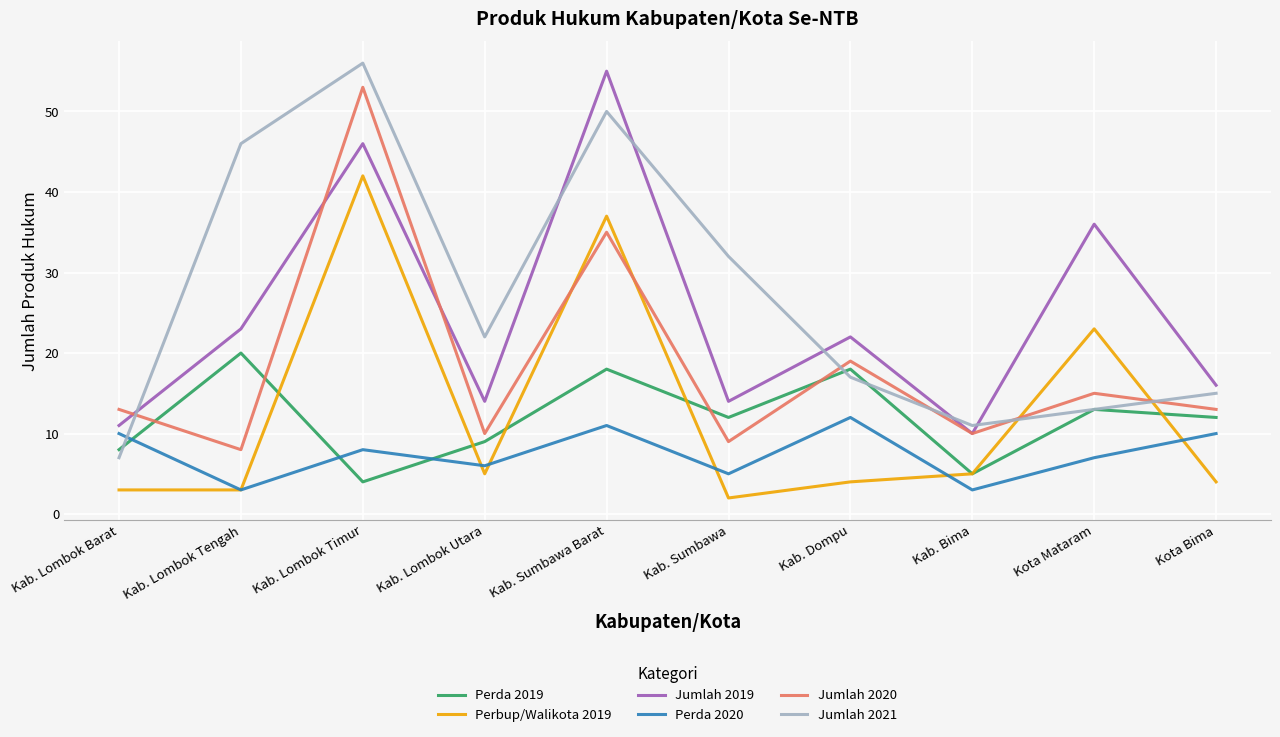

What position from the left is Kab. Sumbawa?

6